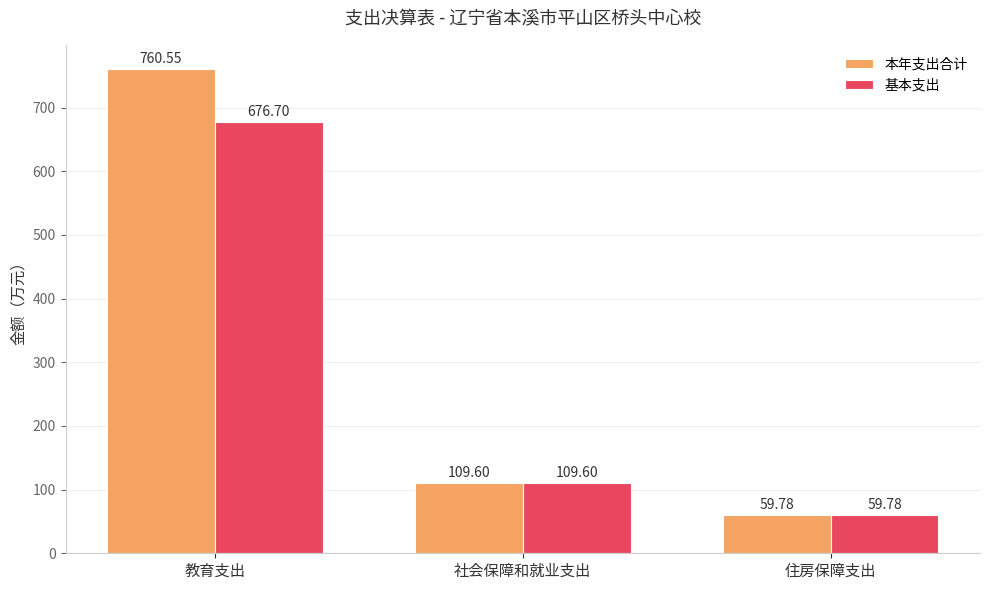

List the series in order of their overall mean, highest first.

本年支出合计, 基本支出